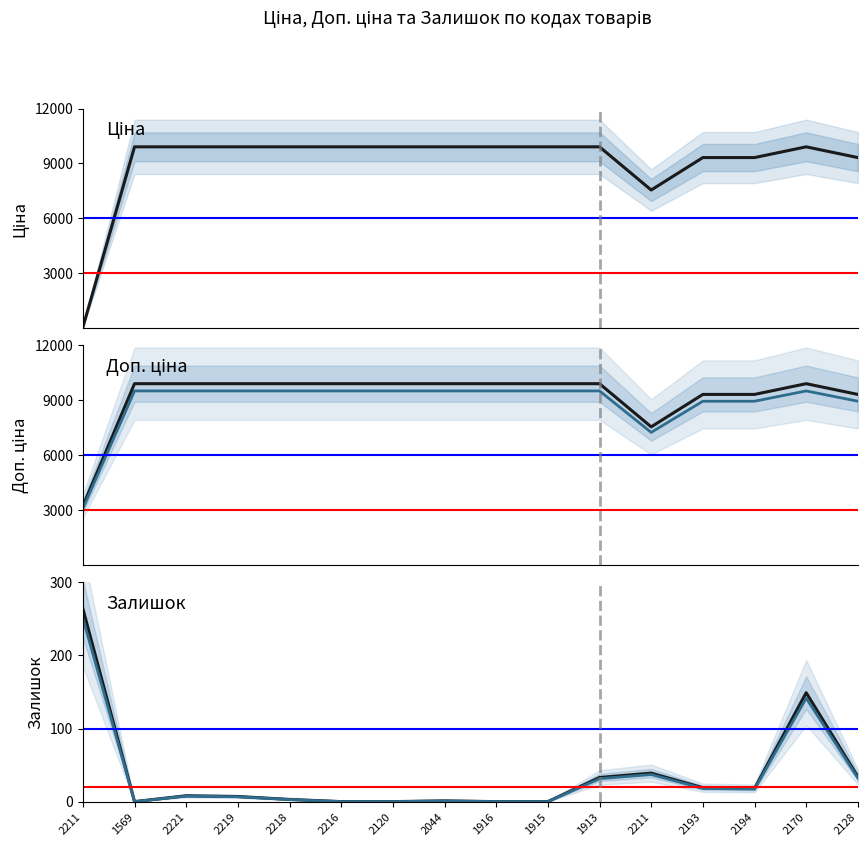

What is the difference between the Тренд Доп. ціна values at 2170 and 2194?

563.6